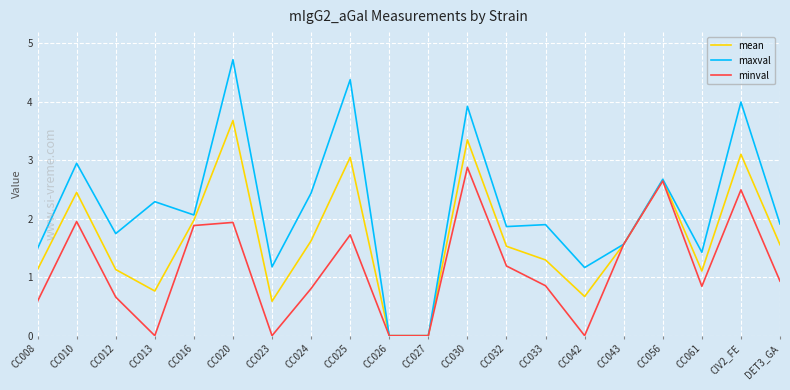

How many lines are shown in the chart?

3